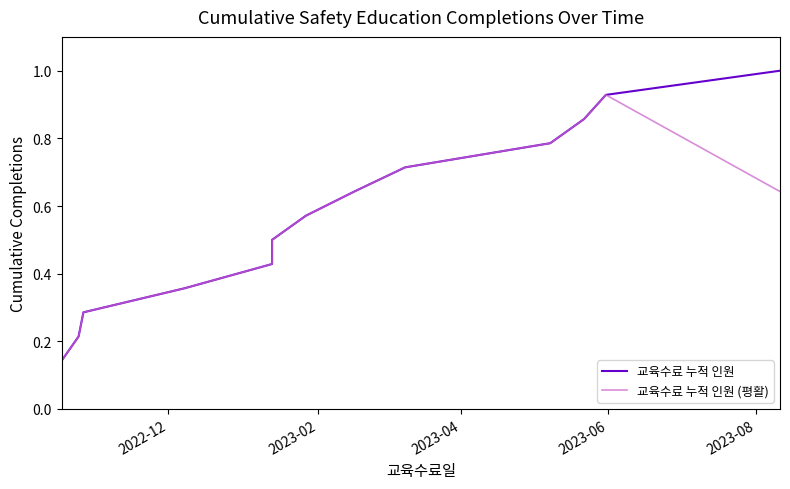

What are all the series names shown in the legend?

교육수료 누적 인원, 교육수료 누적 인원 (평활)